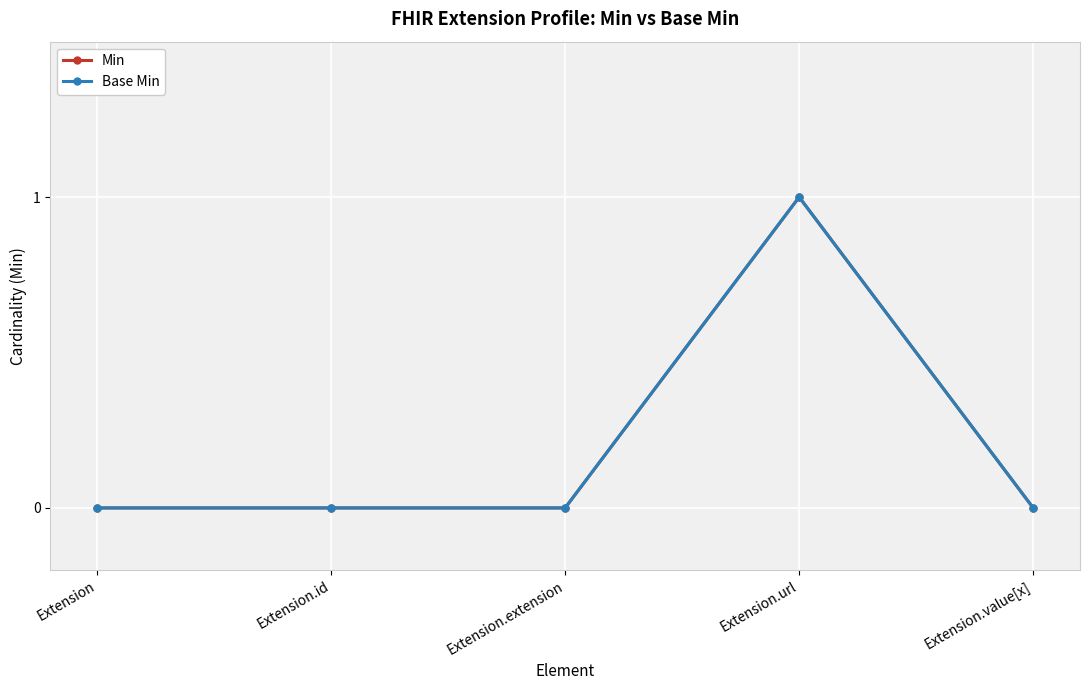

Does the chart have visible grid lines?

Yes